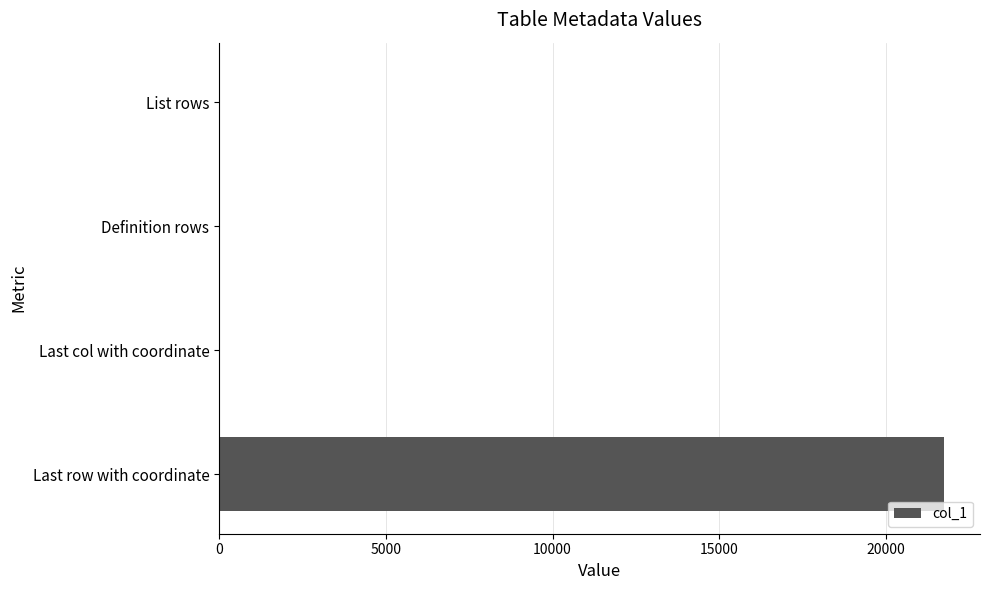

Is it true that the value at Last row with coordinate is 21725?

True